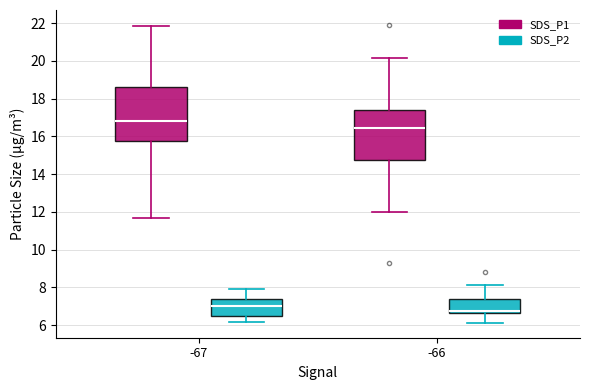

Where does the lower whisker of the box for -66 (SDS_P2) end on the y-axis? The values are not printed on the chart, so give them approximately, as read against the axis.

6.2